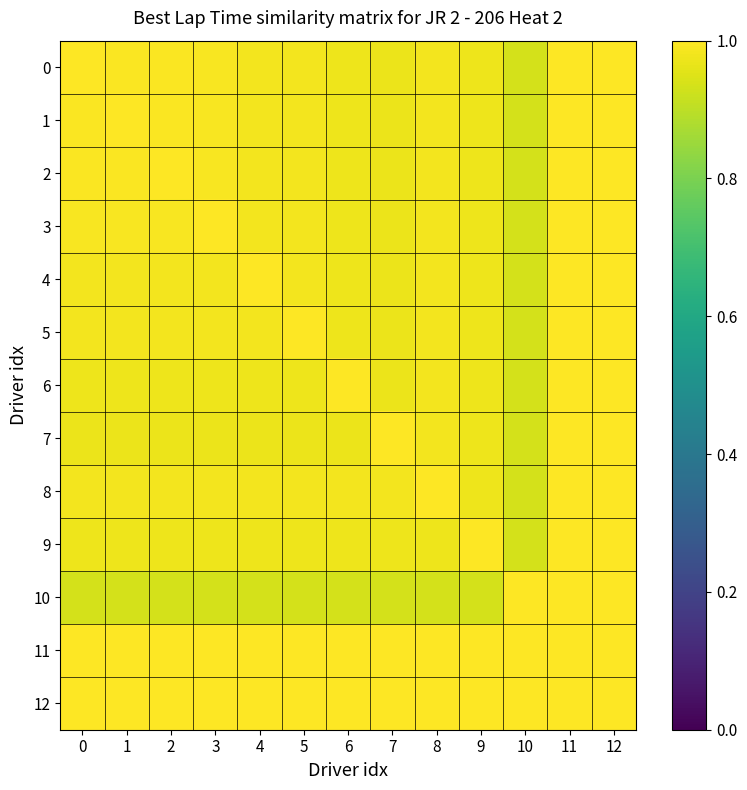

Which series changed the most between 1 and 5?

1